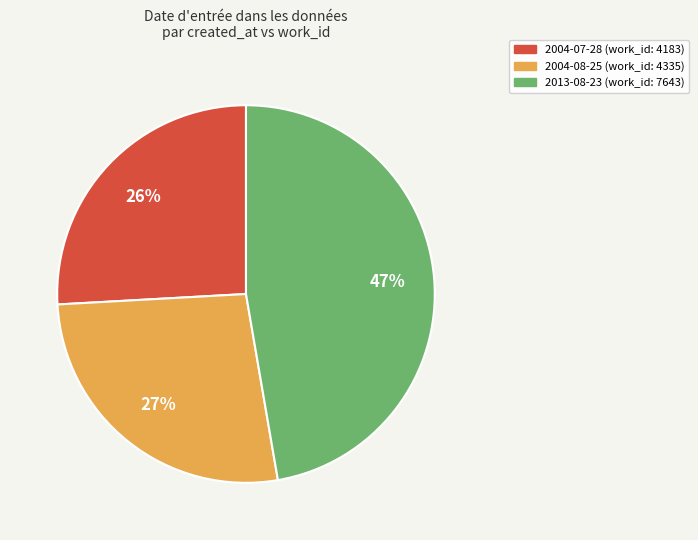

What is the largest slice in the pie chart?

2013-08-23